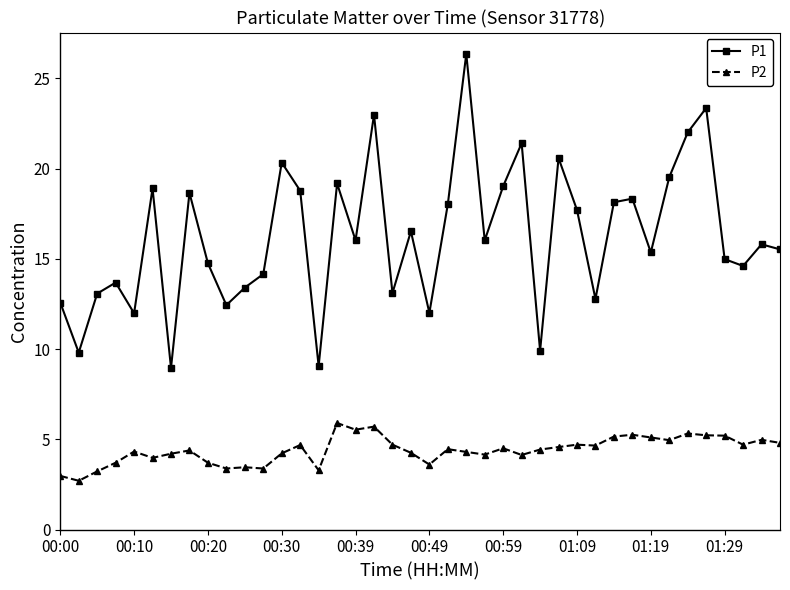

True or false: P2 and P1 cross at least once.

False